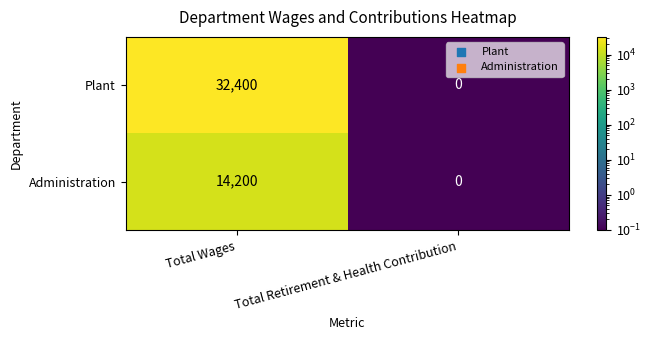

Reading left to right, extract all data points from this chart.

Plant: 32400	0
Administration: 14200	0